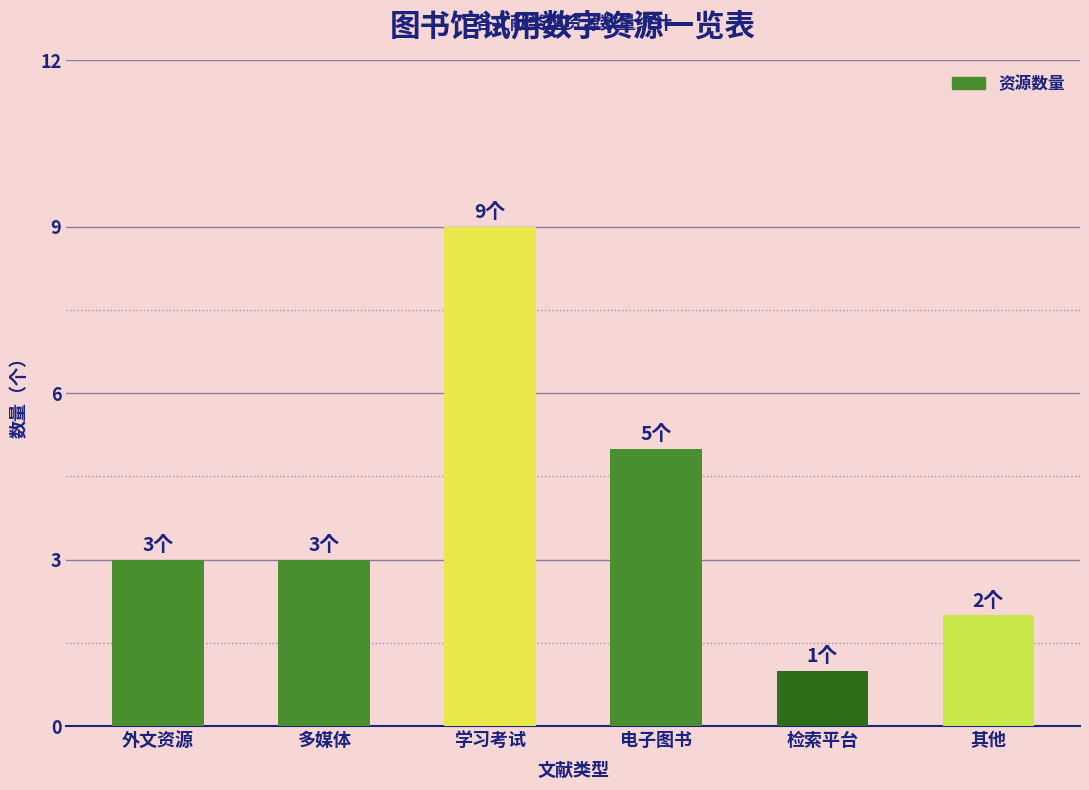

The chart shows a value of 3 at 外文资源. True or false?

True